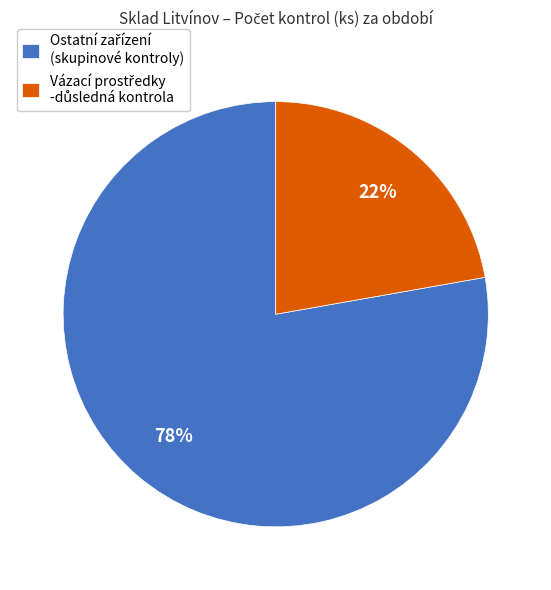

To the nearest percent, what is the difference between the largest and smallest slice percentages?

56%